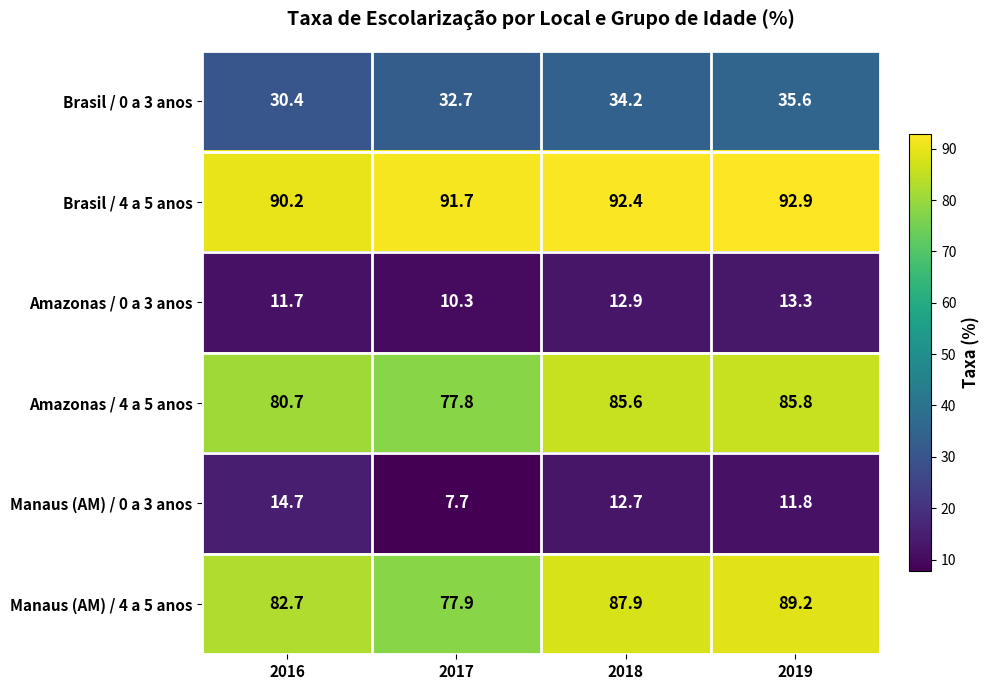

At how many categories does at least one series exceed 22?

4